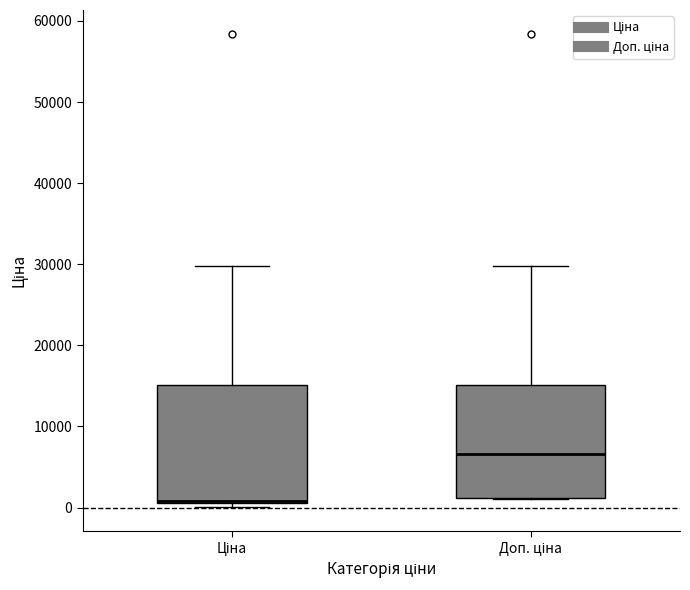

Reading left to right, read every box against the y-axis: the position of its median line, the range the box covers, and the ends of its whiskers. The values are not printed on the chart, so give them approximately, as read against the axis.

Ціна: median 1000, box 1000 to 15000, whiskers 0 to 30000
Доп. ціна: median 7000, box 1000 to 15000, whiskers 1000 to 30000